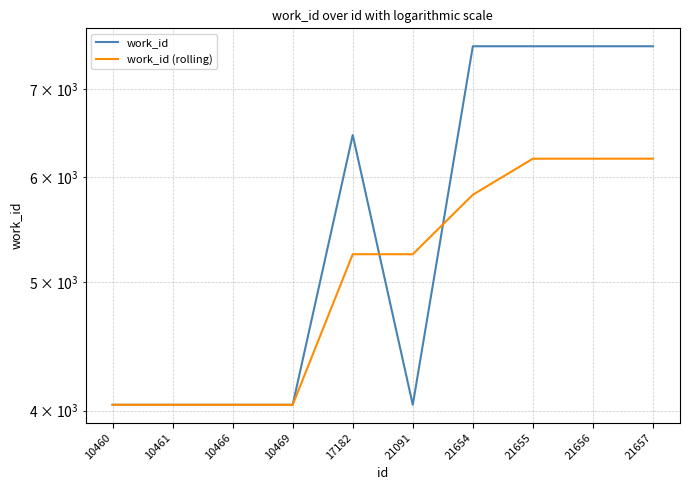

At which category does work_id reach its first local peak?

17182